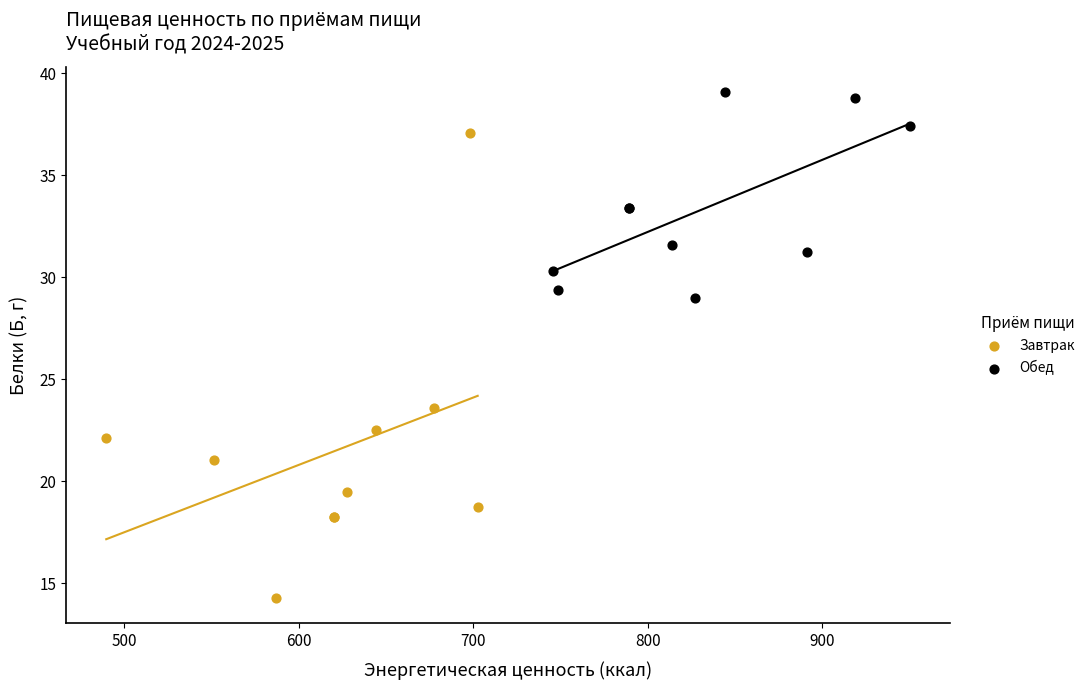

Which series reaches the minimum Y coordinate?

Завтрак